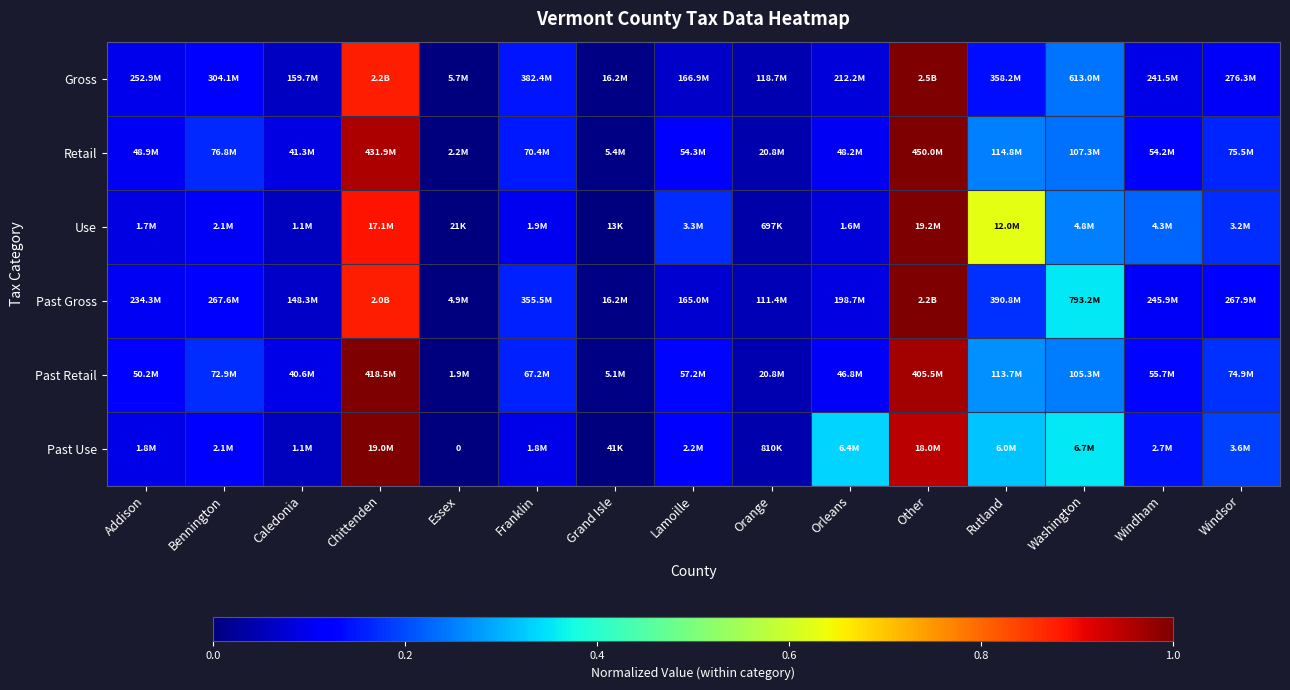

What is the greatest value displayed?

1.0